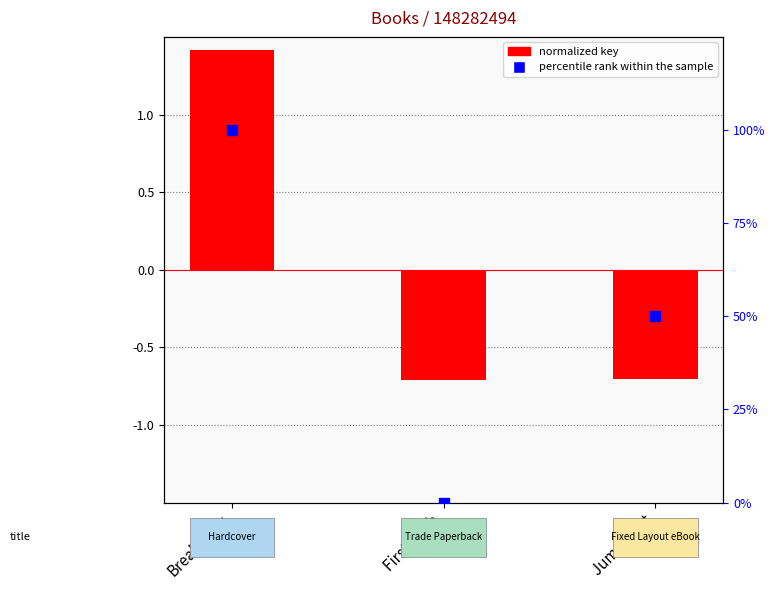

What are all the series names shown in the legend?

normalized key, percentile rank within the sample